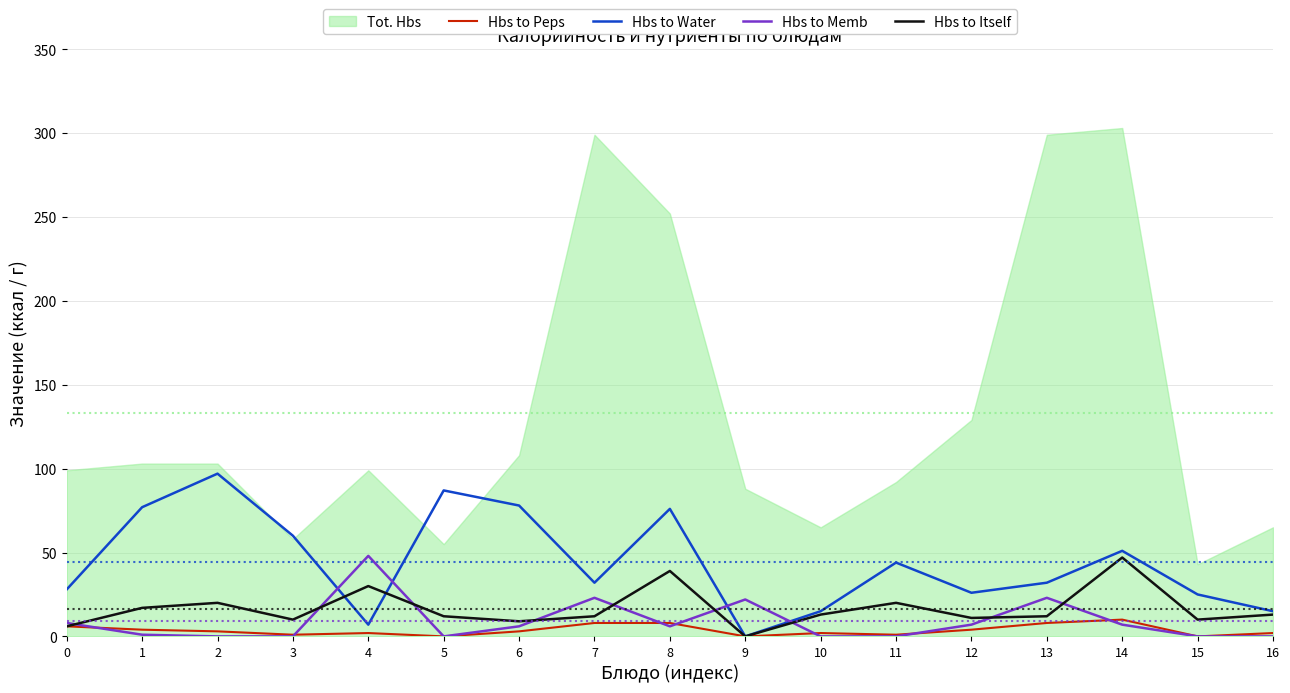

What is the spread (max minus min) of values at 14?

44